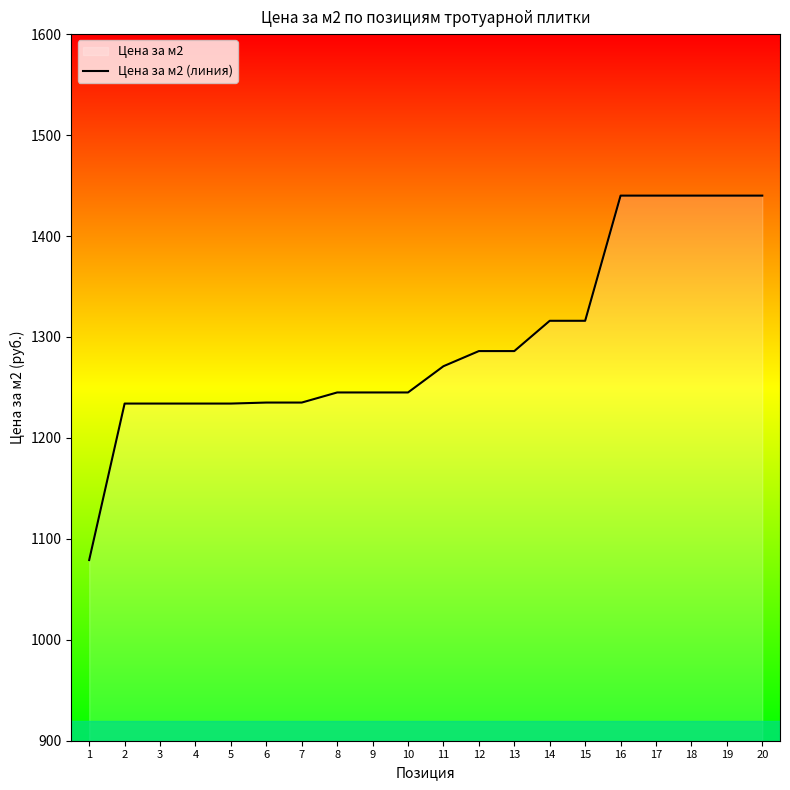

How many data points does each series have?

20